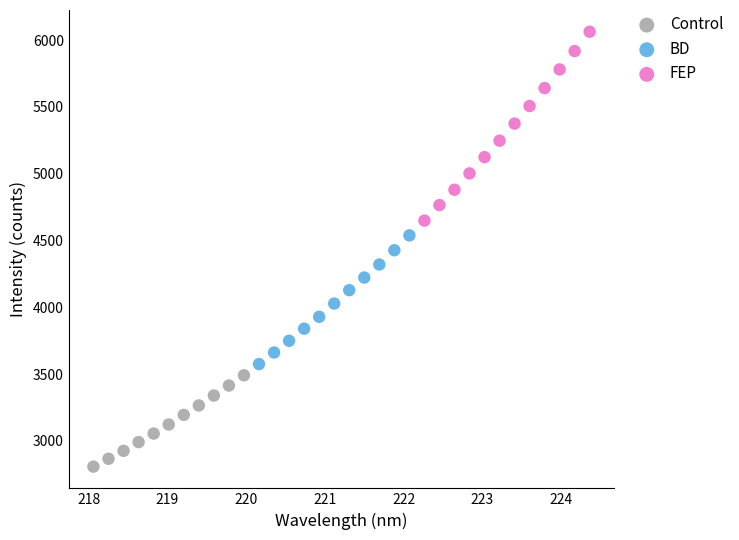

Which series contains the lowest Y value?

Control